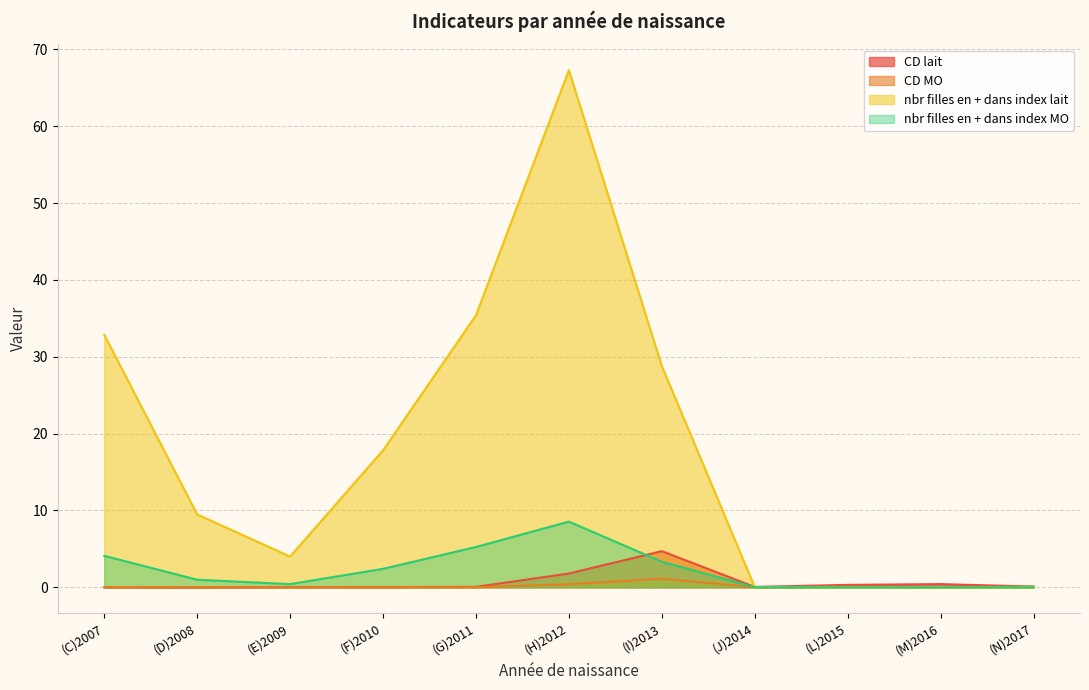

Which series has the largest range (max minus min)?

nbr filles en + dans index lait